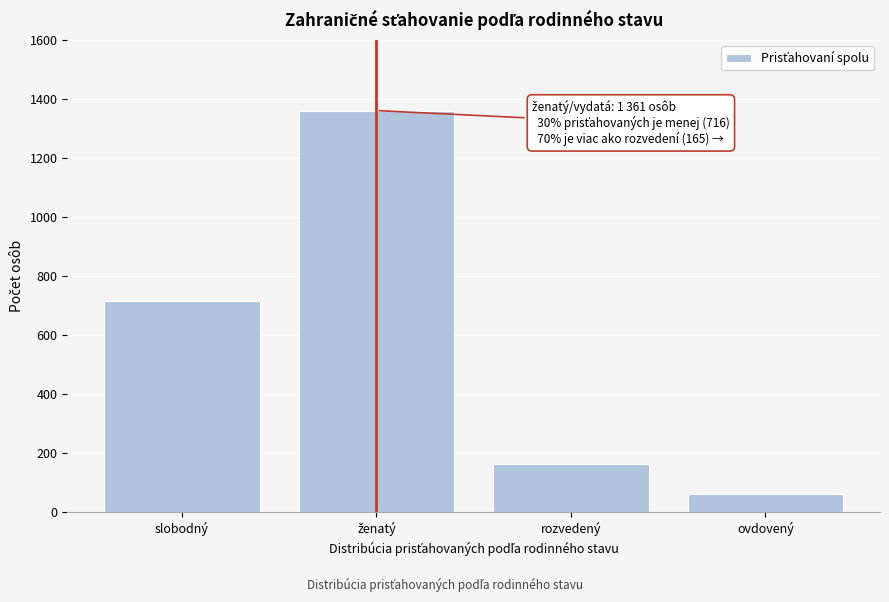

Reading left to right, list all the values displayed in this chart.

716	1361	165	61